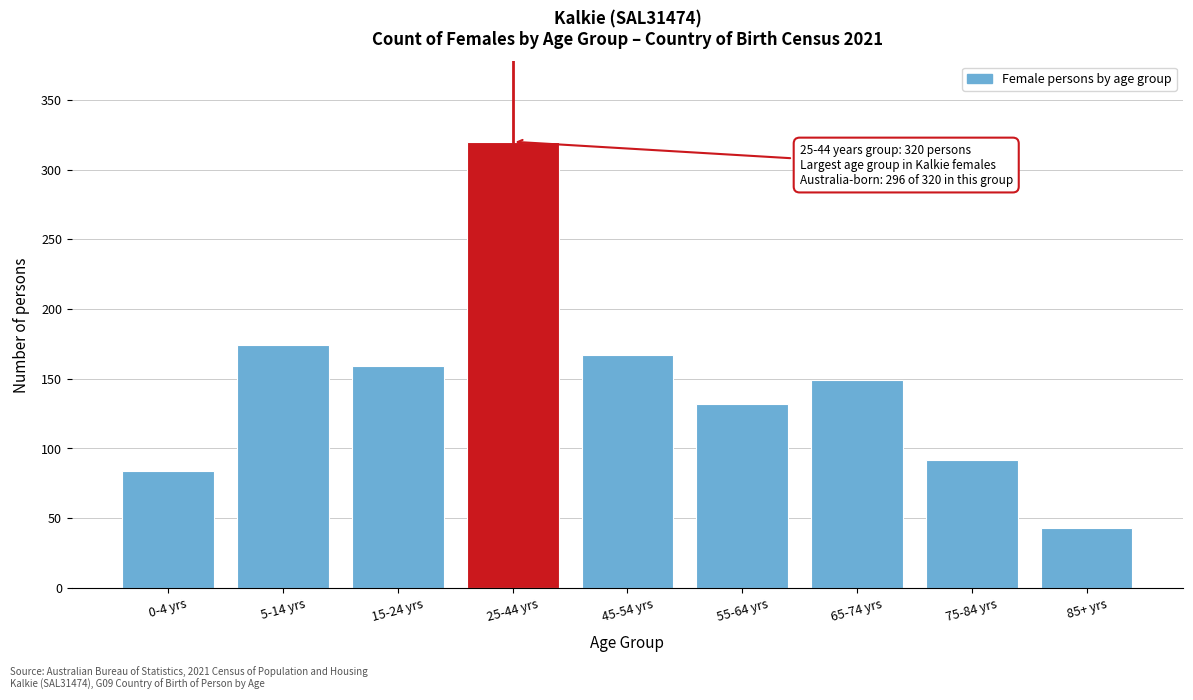

Reading left to right, extract all data points from this chart.

84	174	159	320	167	132	149	92	43